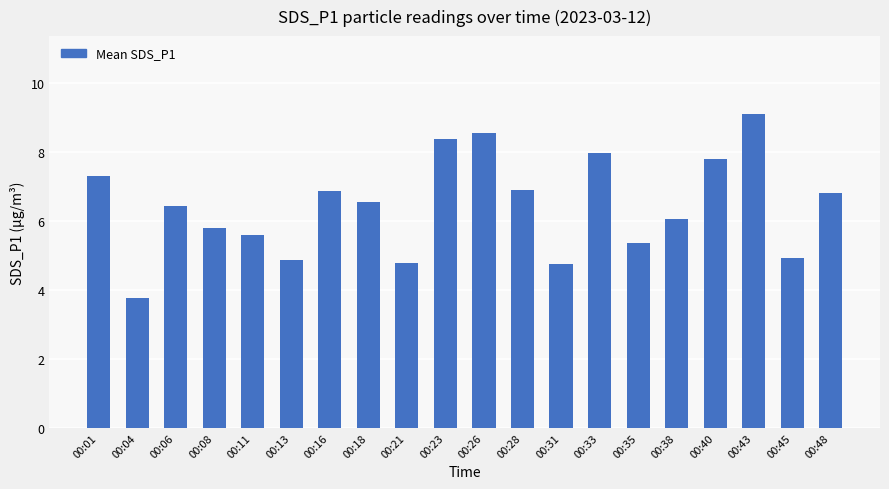

What is the maximum value shown in the chart?

9.1